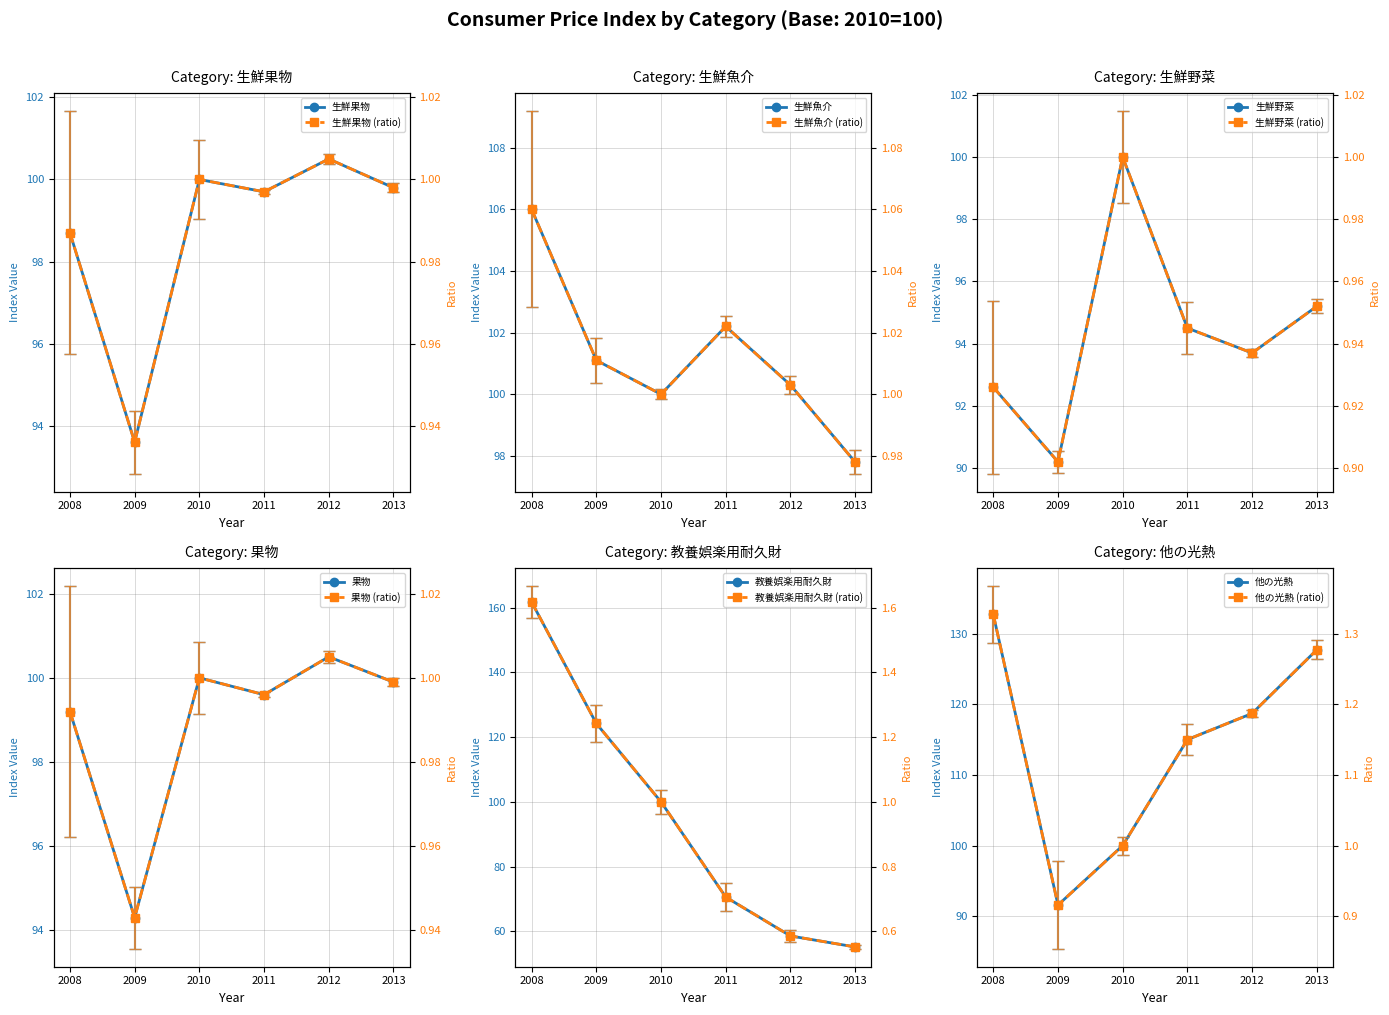

At how many categories does at least one series exceed 100?

4